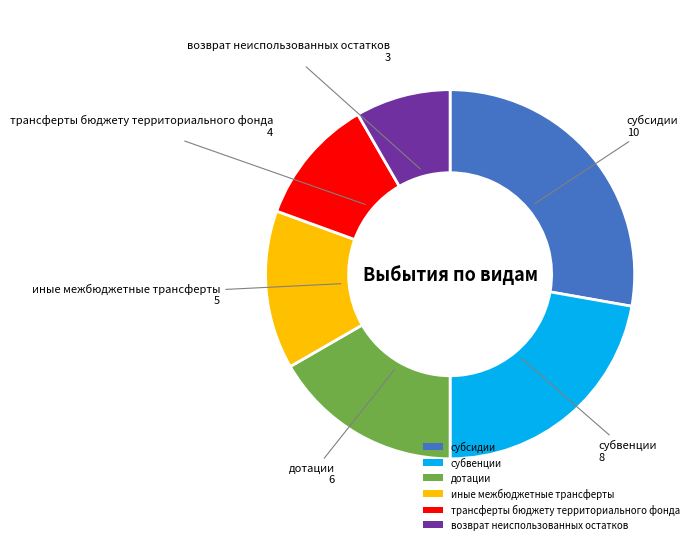

Rank the categories by value from highest to lowest.

субсидии, субвенции, дотации, иные межбюджетные трансферты, трансферты бюджету территориального фонда, возврат неиспользованных остатков